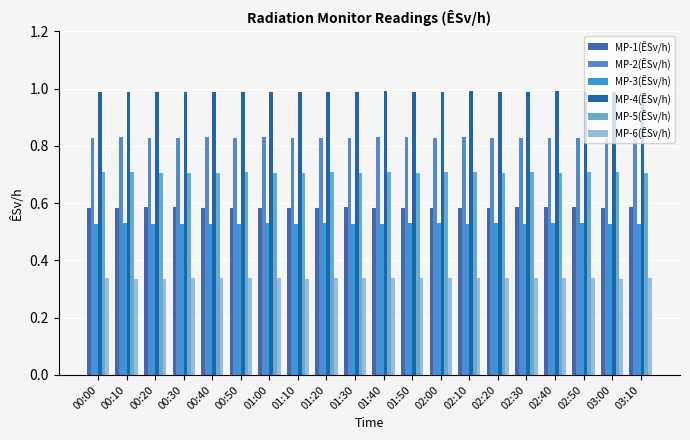

Are the bars grouped side by side (vs. stacked)?

Yes